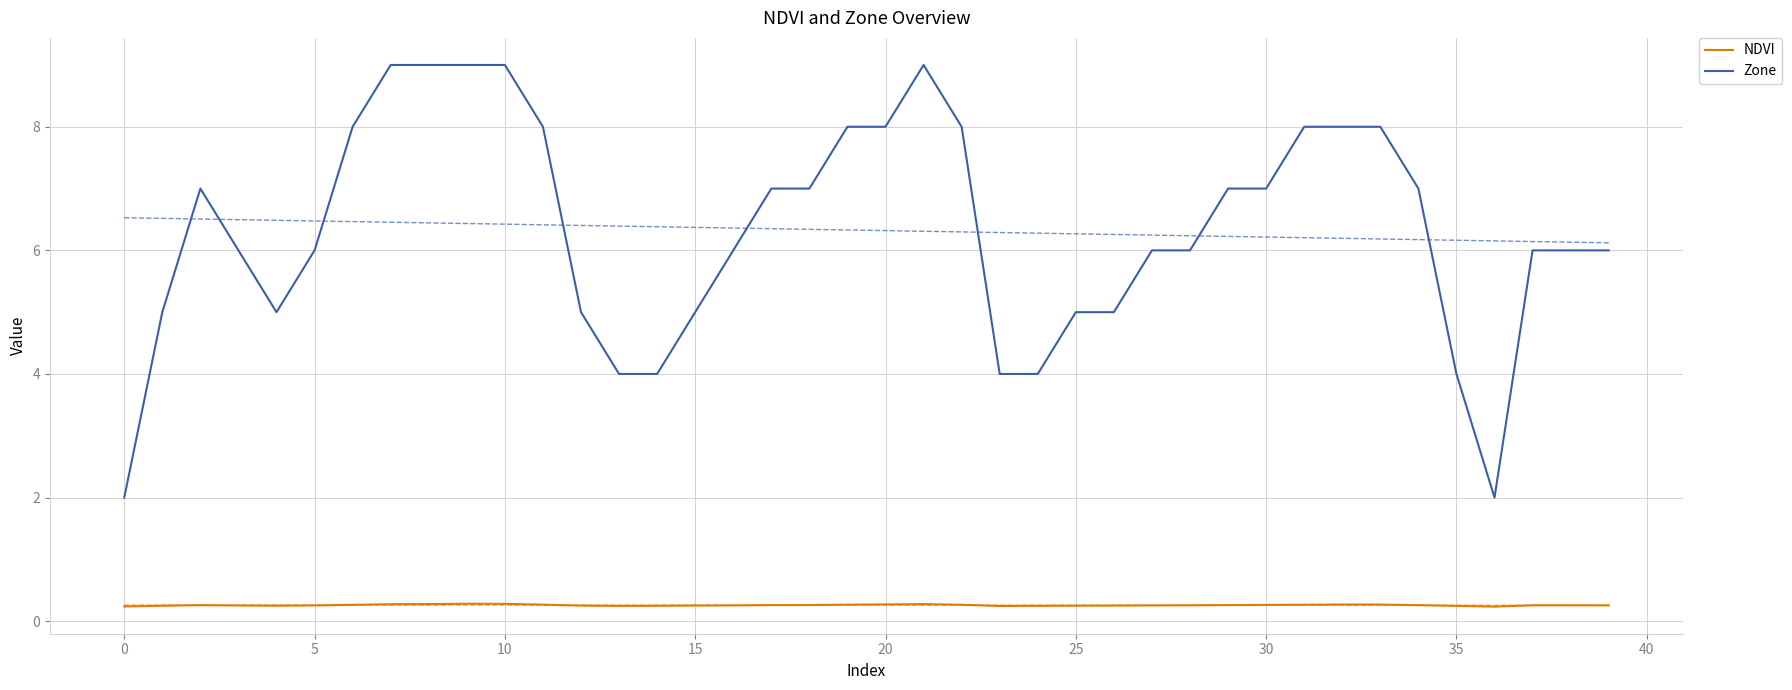

What is the sum of all NDVI values?

10.3